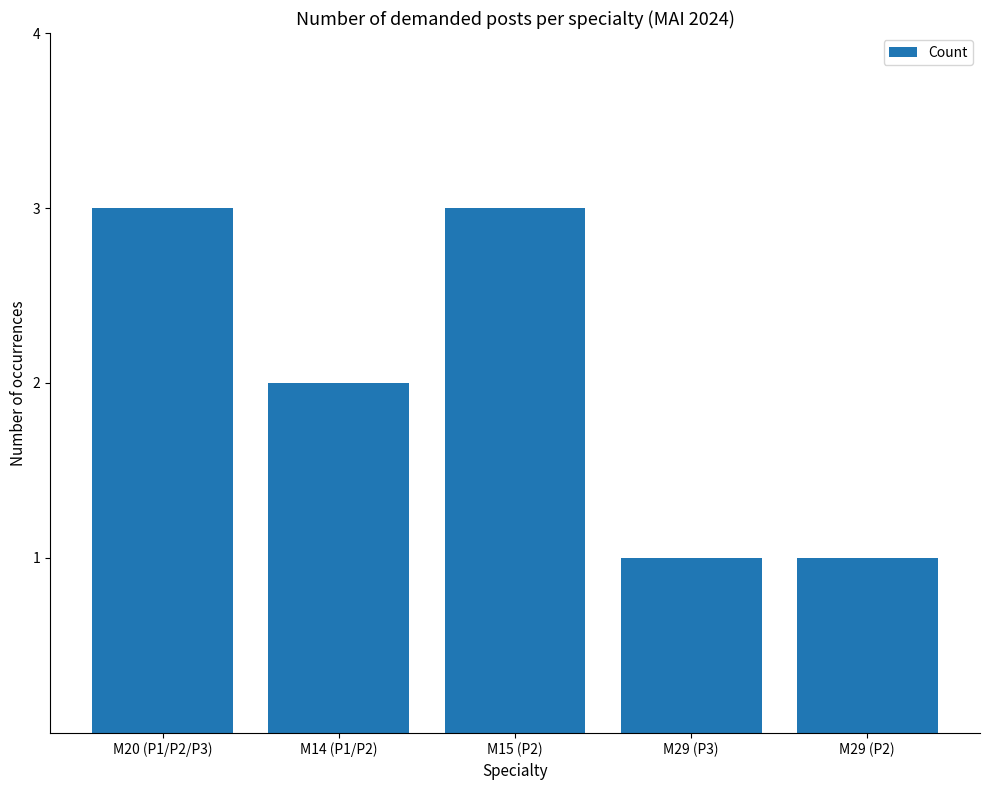

Are the bars grouped side by side (vs. stacked)?

No